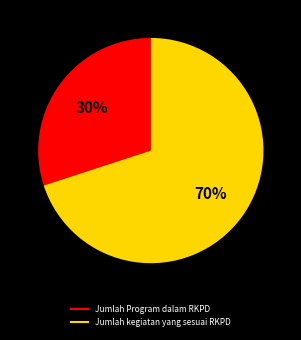

Which category has the biggest portion of the pie?

Jumlah kegiatan yang sesuai RKPD